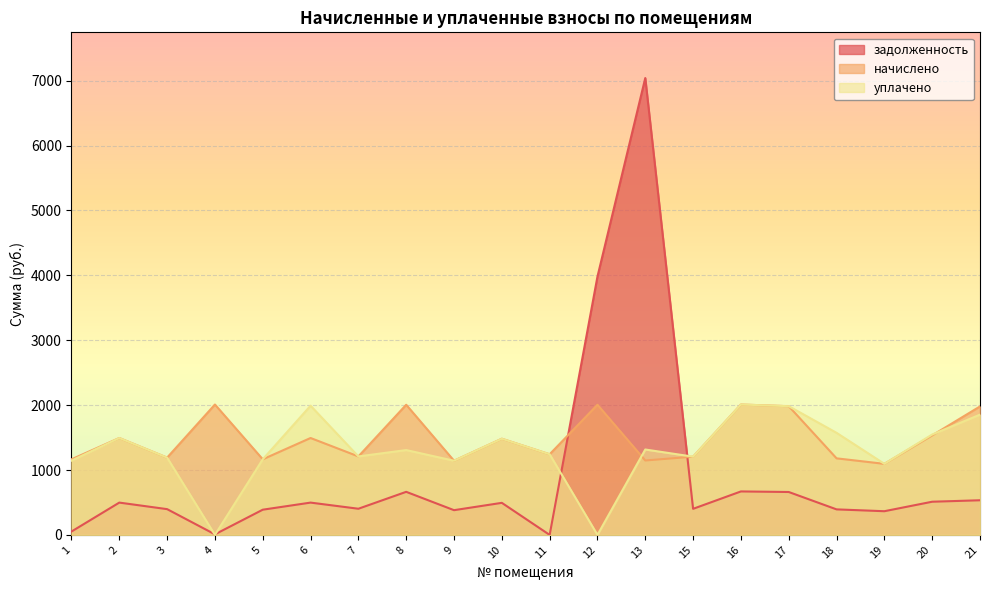

What is the value of the задолженность point at the 9th from the left?

381.0